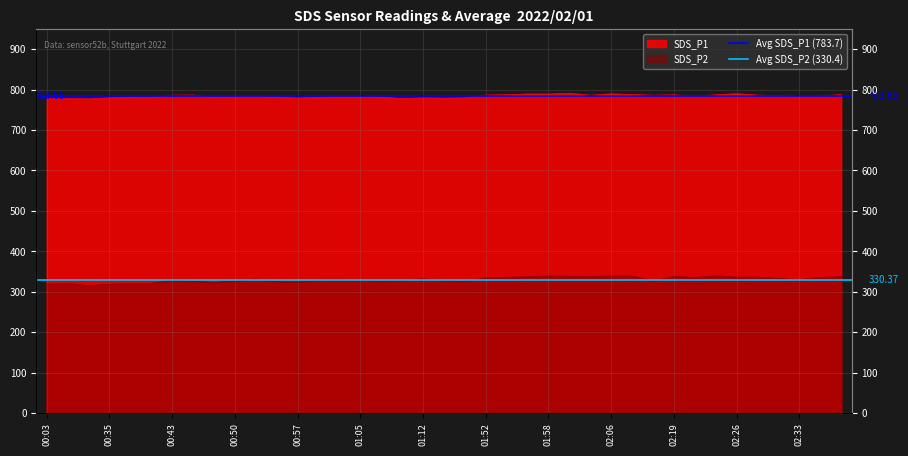

Is it true that Avg SDS_P1 (783.7) equals 1292.5 at 00:35?

False